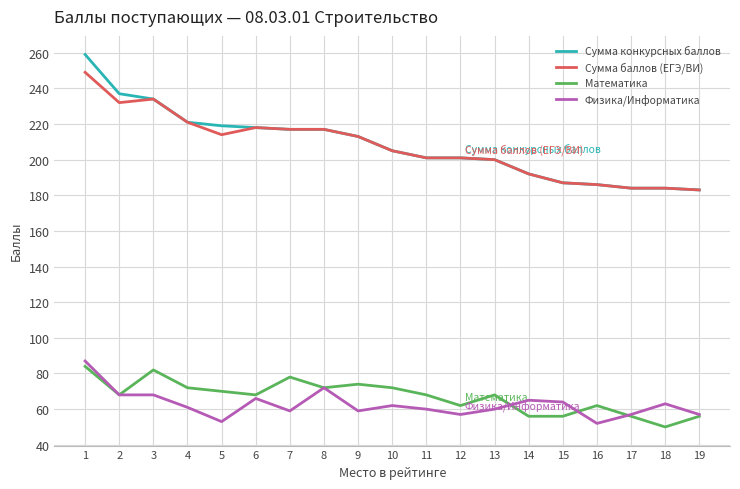

What is the difference between the highest and lowest values at 2?

169